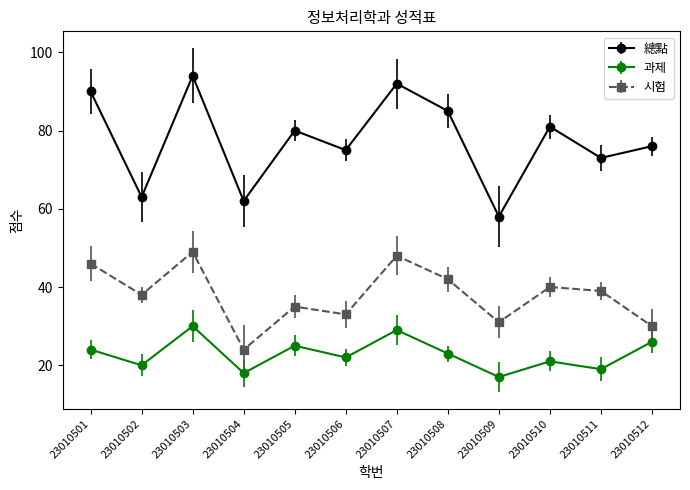

What is the sum of the 總點 values at 23010506 and 23010504?

137